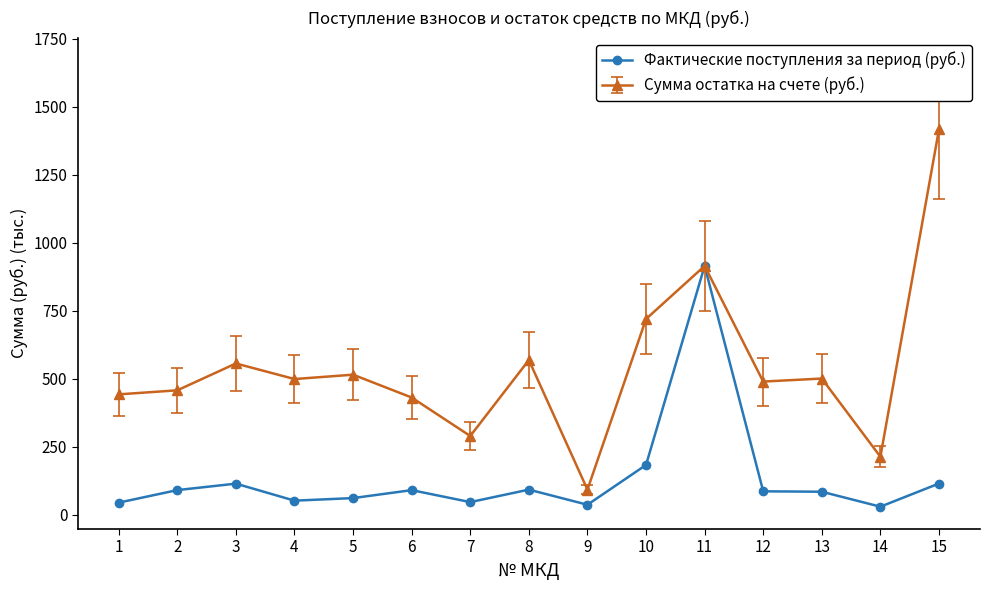

Which series has the widest spread of values?

Сумма остатка на счете (руб.)